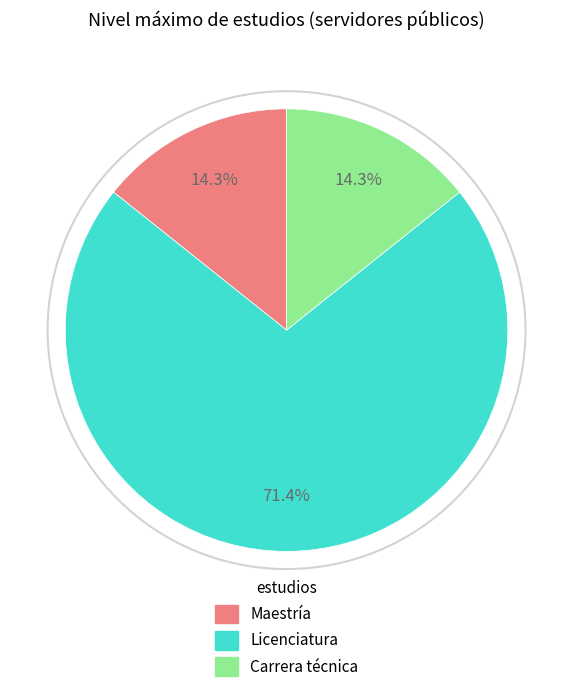

To the nearest percent, what is the average slice percentage?

33%